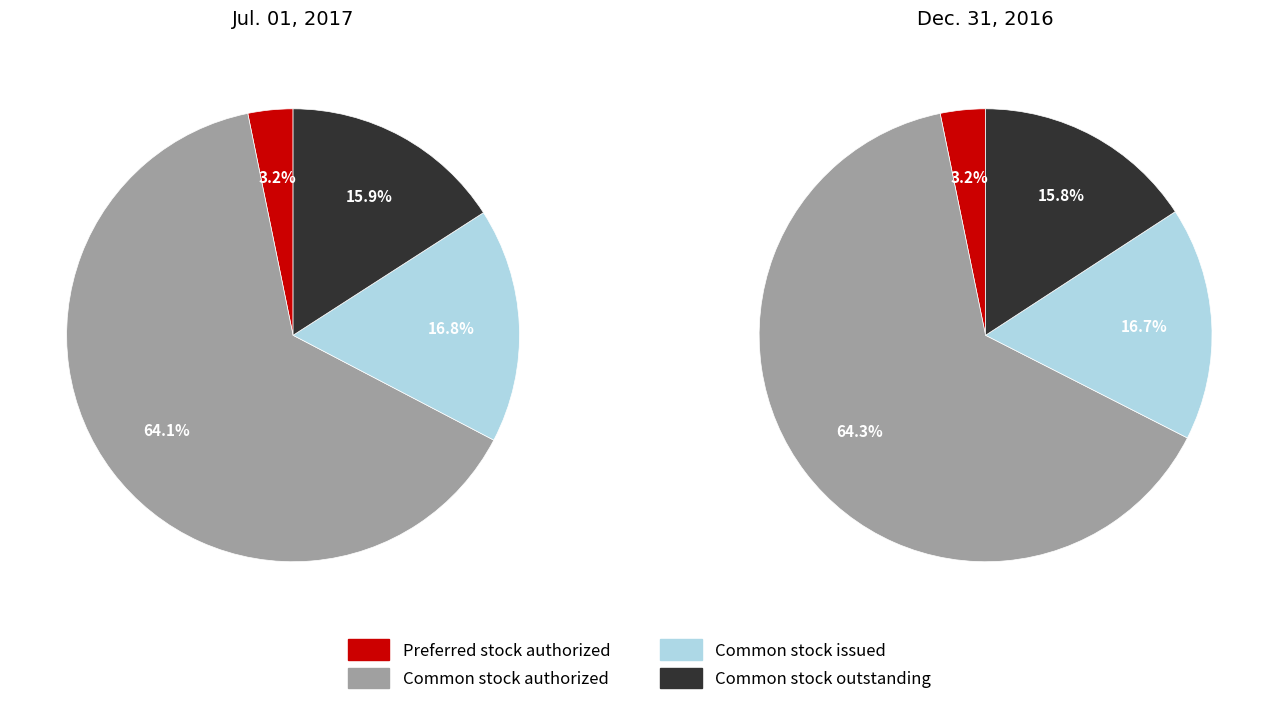

To the nearest percent, what is the combined percentage of Common stock authorized and Common stock issued?

81%